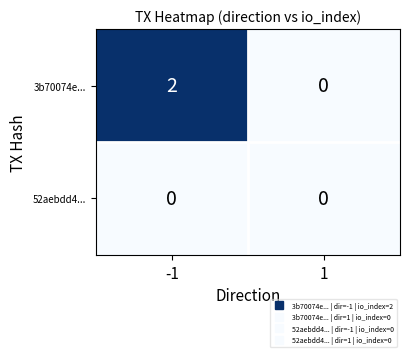

Which series has the largest total across all categories?

3b70074e...